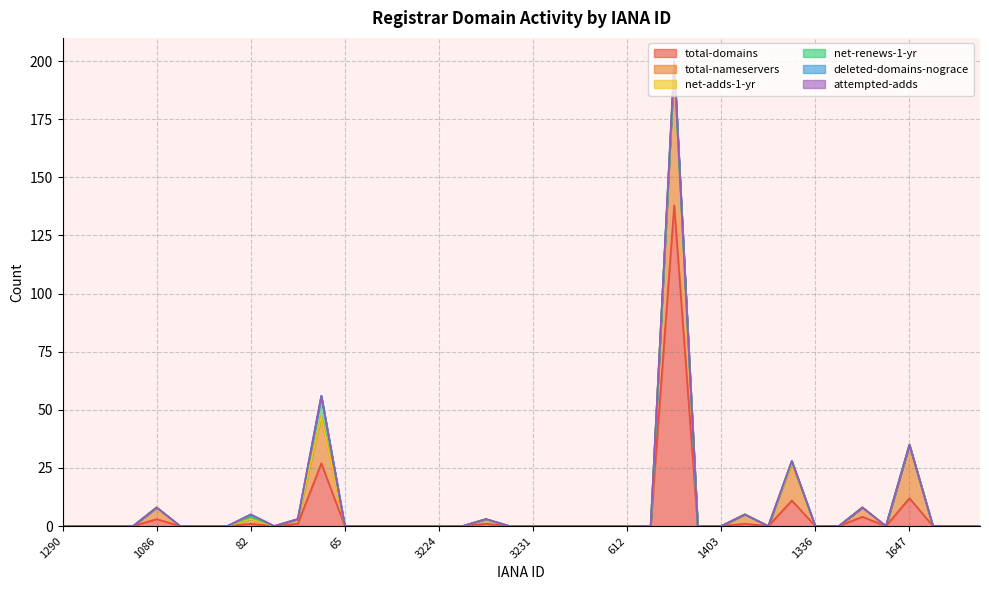

List the series in order of their peak value, lowest first.

net-adds-1-yr, deleted-domains-nograce, attempted-adds, net-renews-1-yr, total-nameservers, total-domains